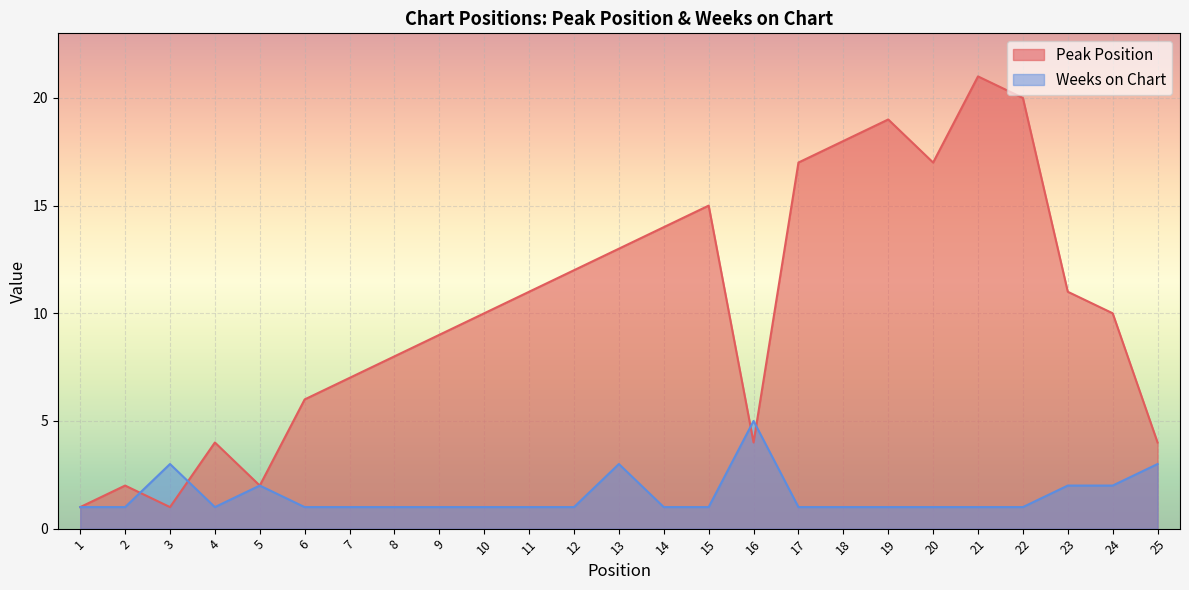

How many interior local valleys does the Peak Position series have?

4